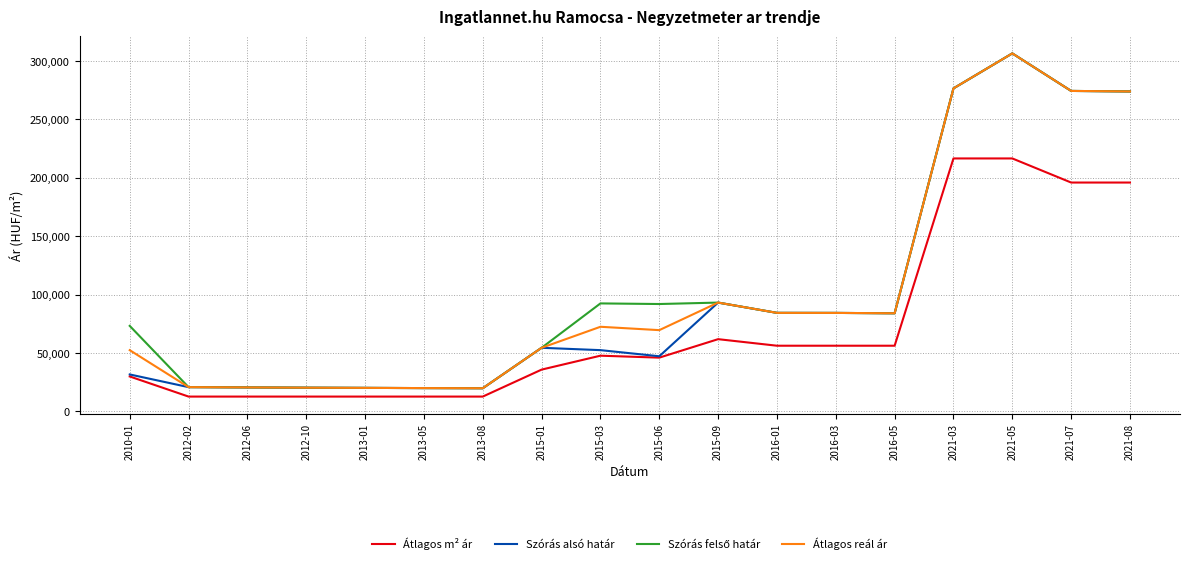

What is the difference between the highest and lowest values at 2015-06?

45879